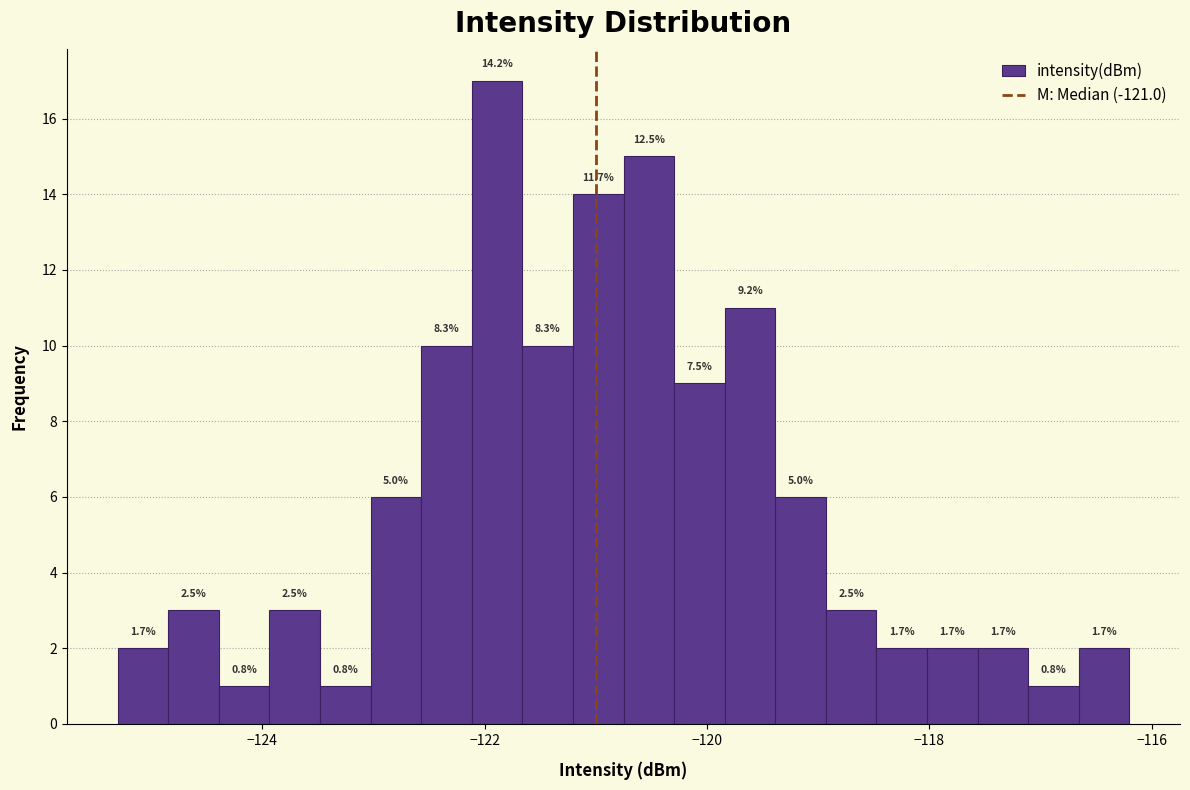

Read against the x-axis, roughly where is the centre of the tallest bar?

-121.8